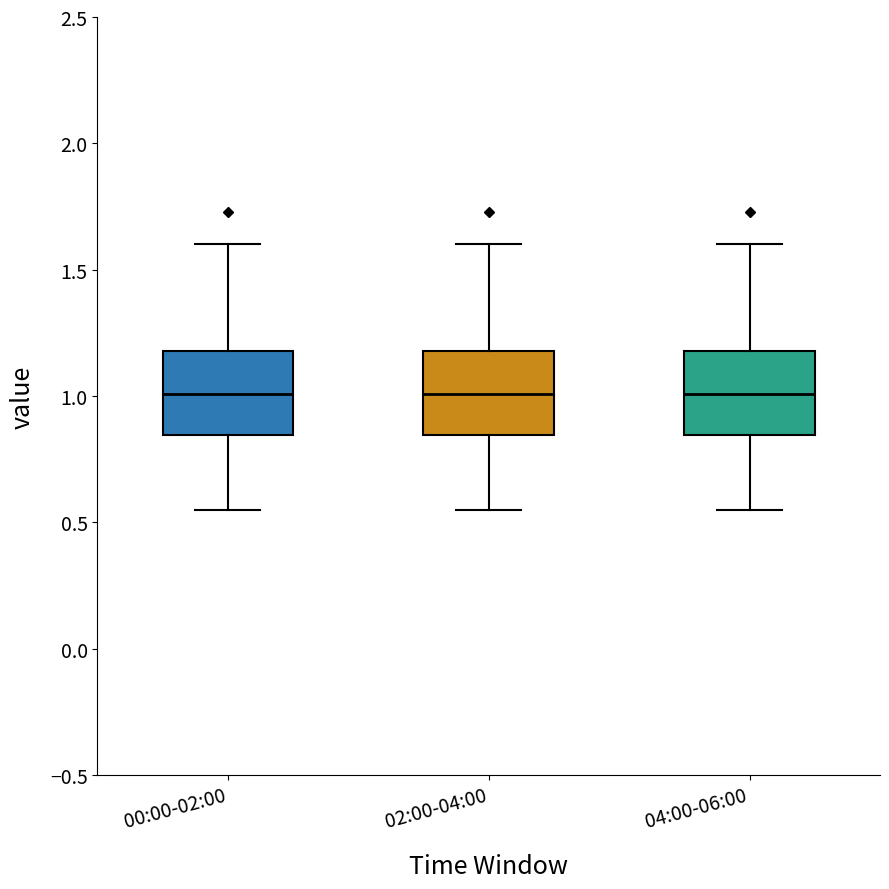

Reading left to right, transcribe this box plot: for each box, give where its median line is, the range the box spans, and where its two whiskers end, as read against the y-axis. The values are not printed on the chart, so give them approximately, as read against the axis.

00:00-02:00: median 1.00, box 0.85 to 1.20, whiskers 0.55 to 1.60
02:00-04:00: median 1.00, box 0.85 to 1.20, whiskers 0.55 to 1.60
04:00-06:00: median 1.00, box 0.85 to 1.20, whiskers 0.55 to 1.60